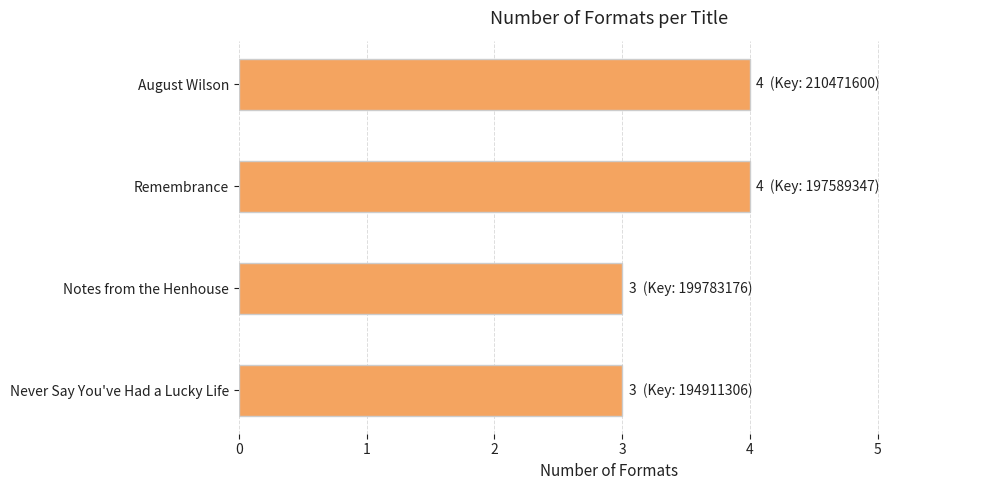

What is the smallest value displayed?

3